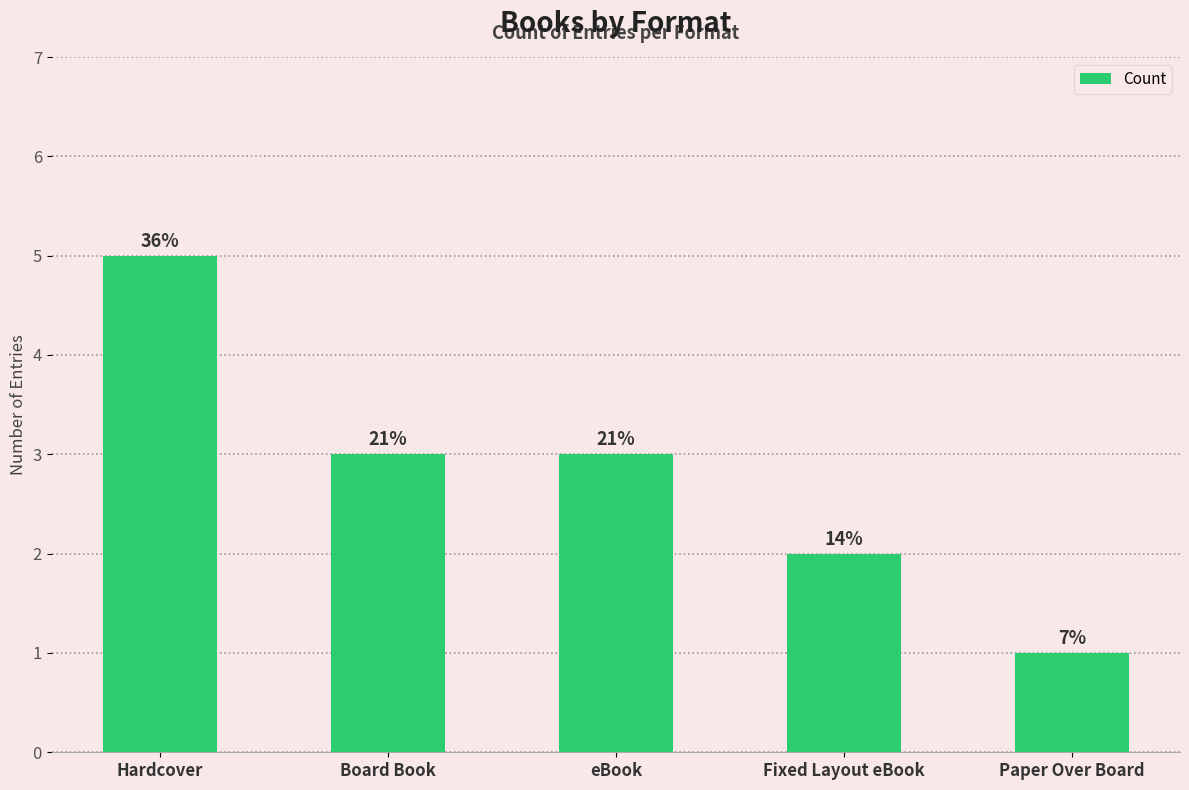

Reading left to right, list all the values displayed in this chart.

5	3	3	2	1